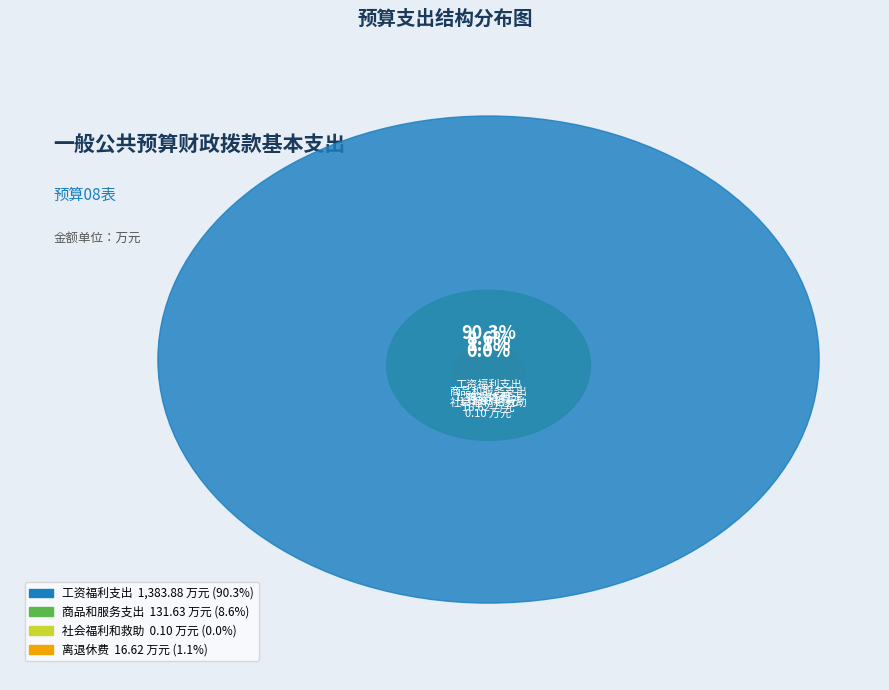

Which has a higher value, 离退休费 or 工资福利支出?

工资福利支出